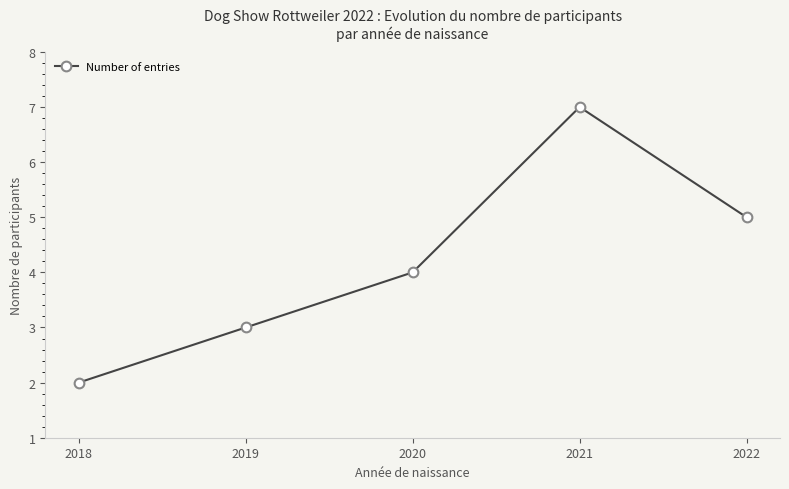

The value at 2020 is 4. True or false?

True